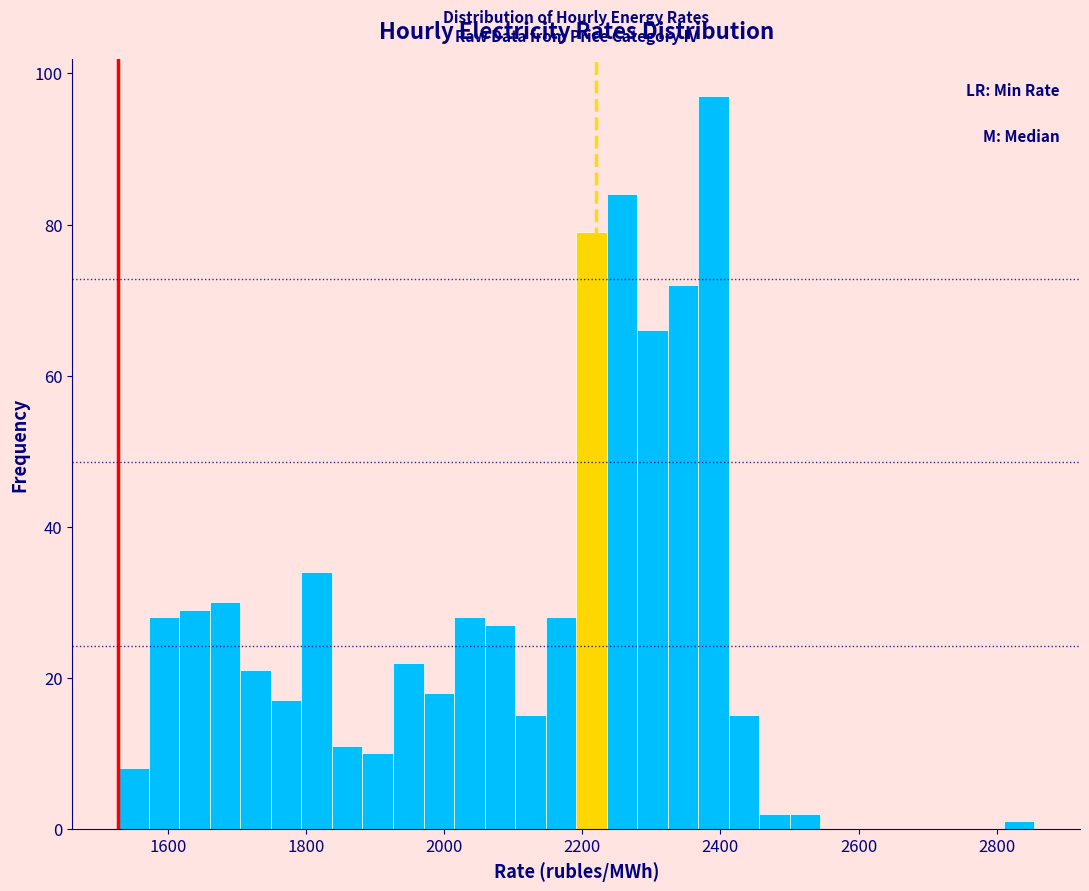

Around what value on the x-axis is the tallest bar? Give the approximate position of its centre, as read against the axis.

2400